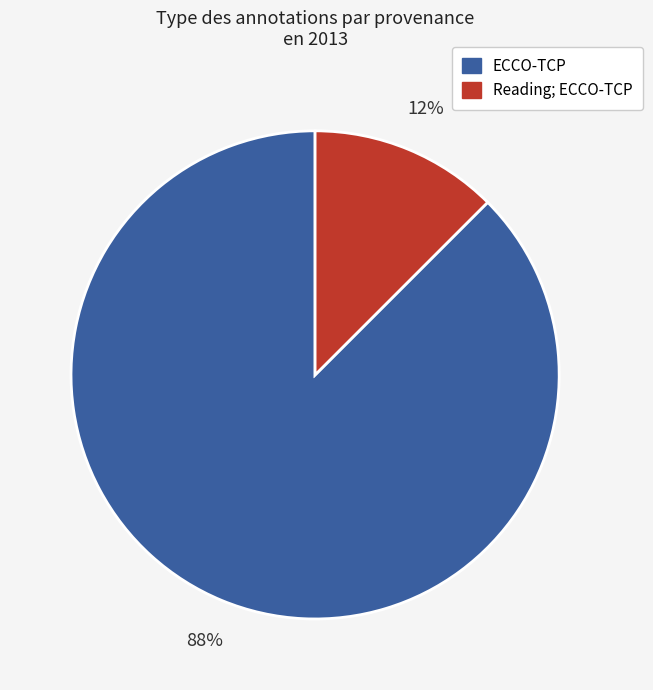

How many slices are in this pie chart?

2